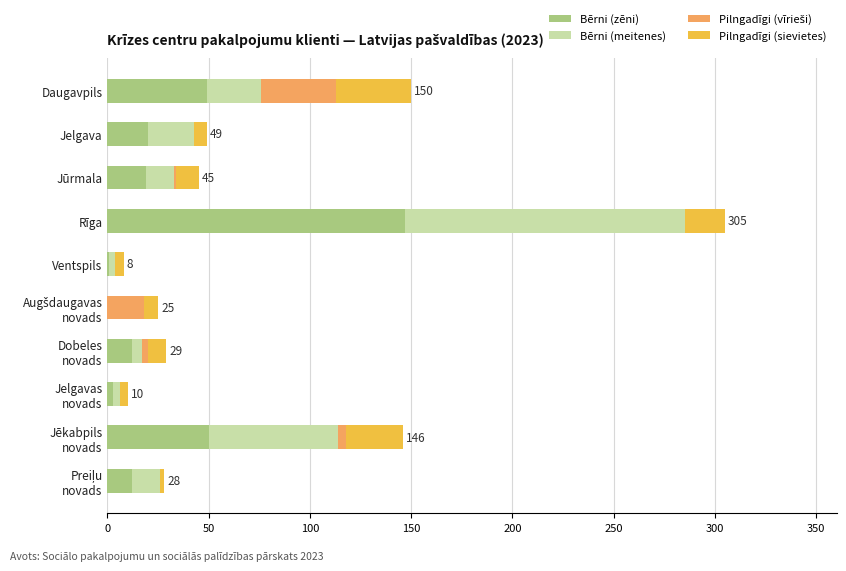

What is the sum of all Bērni (zēni) values?

313